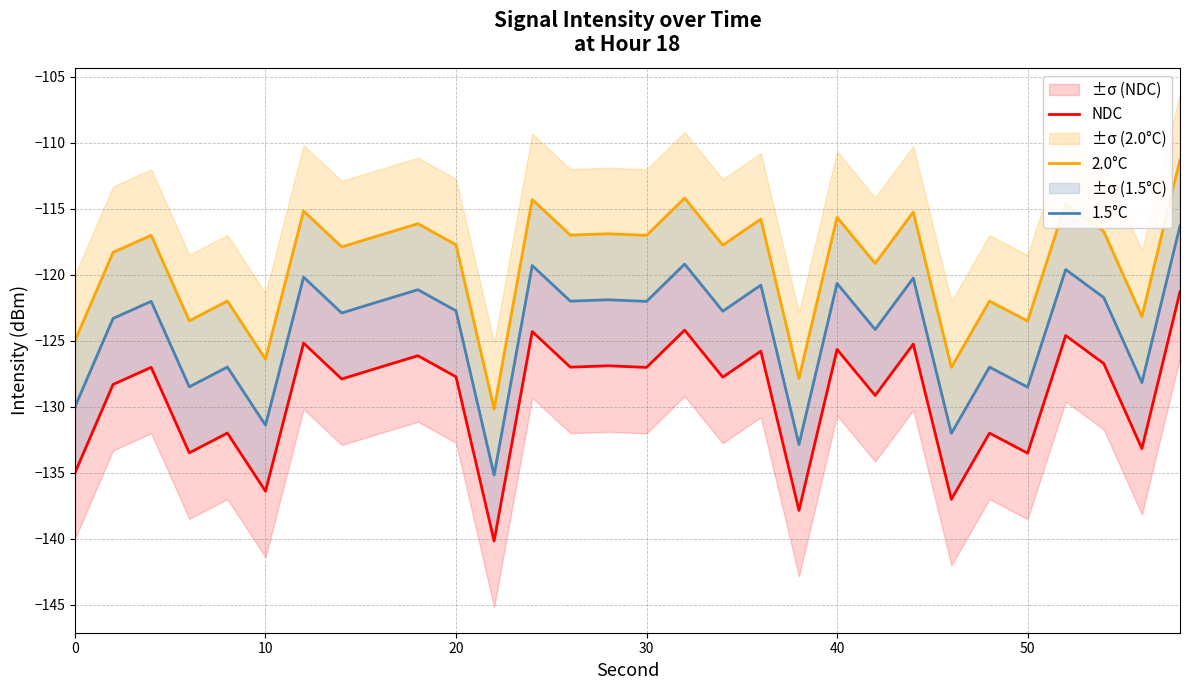

At how many categories does at least one series exceed -122?

22